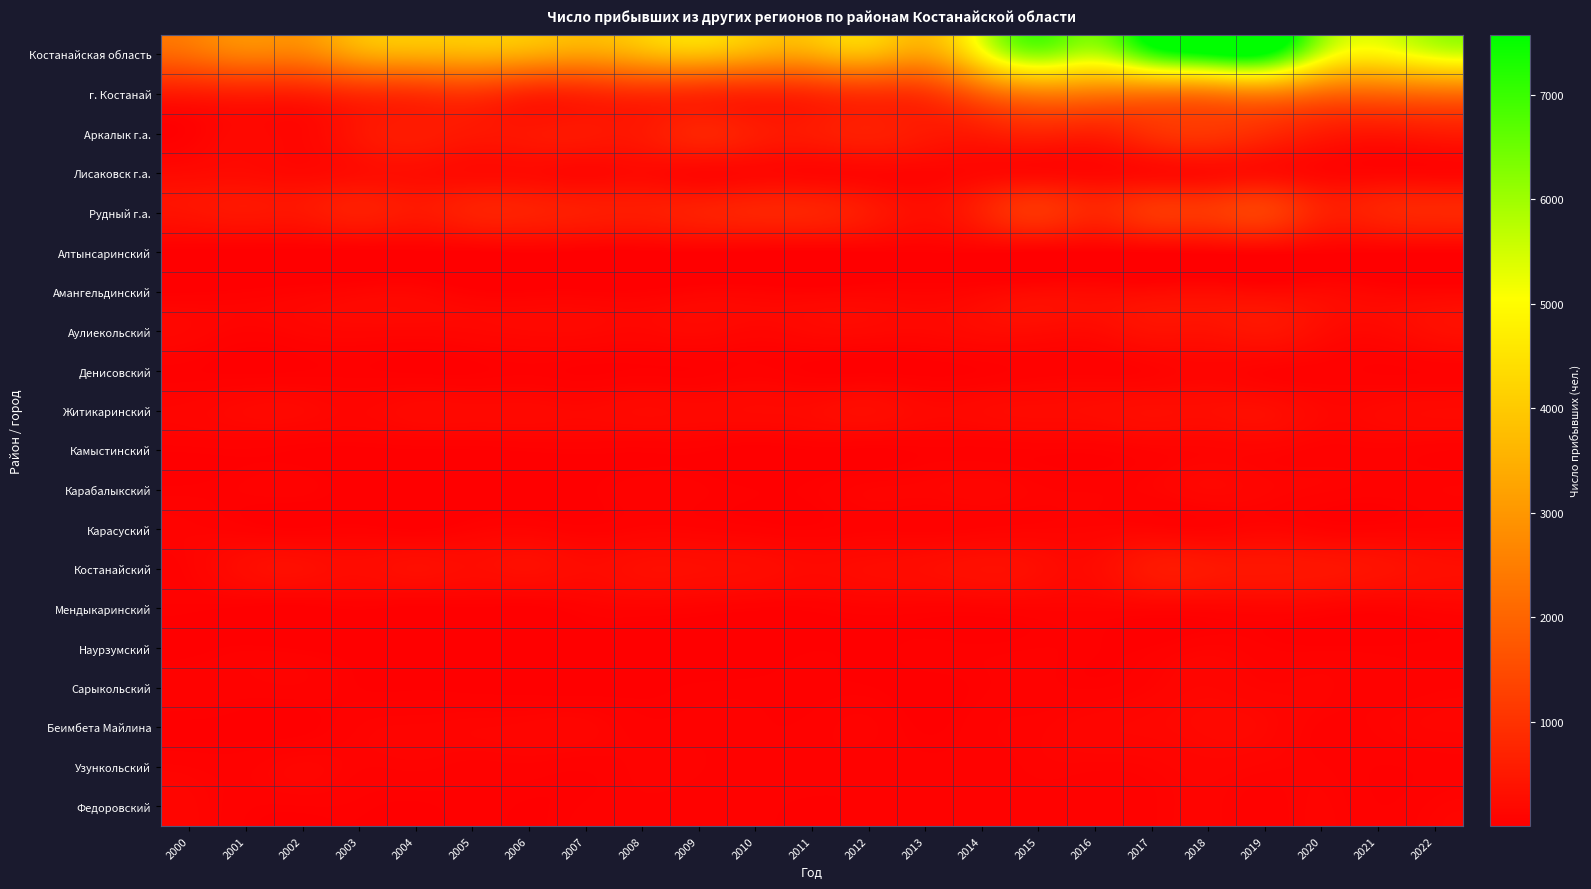

Reading right to left, transcribe all the data shown in this chart.

Костанайская область: 2022=5351	2021=4836	2020=5514	2019=7561	2018=7575	2017=6952	2016=5733	2015=6158	2014=4840	2013=3250	2012=3625	2011=3349	2010=3389	2009=3727	2008=3497	2007=3183	2006=3360	2005=3510	2004=3447	2003=3242	2002=2571	2001=2522	2000=2164
г. Костанай: 2022=2163	2021=2034	2020=2152	2019=2612	2018=2436	2017=2381	2016=2426	2015=2528	2014=1934	2013=1092	2012=1016	2011=859	2010=787	2009=881	2008=910	2007=794	2006=784	2005=1057	2004=975	2003=886	2002=655	2001=631	2000=558
Аркалык г.а.: 2022=531	2021=443	2020=549	2019=853	2018=1065	2017=943	2016=643	2015=707	2014=541	2013=504	2012=617	2011=528	2010=562	2009=714	2008=491	2007=475	2006=449	2005=470	2004=547	2003=415	2002=152	2001=184	2000=59
Лисаковск г.а.: 2022=129	2021=132	2020=157	2019=275	2018=256	2017=215	2016=171	2015=192	2014=171	2013=128	2012=147	2011=148	2010=172	2009=161	2008=212	2007=178	2006=221	2005=226	2004=275	2003=259	2002=185	2001=226	2000=208
Рудный г.а.: 2022=769	2021=693	2020=680	2019=1232	2018=1110	2017=1057	2016=765	2015=1017	2014=628	2013=300	2012=498	2011=695	2010=708	2009=632	2008=558	2007=577	2006=647	2005=643	2004=497	2003=596	2002=447	2001=447	2000=384
Алтынсаринский: 2022=50	2021=48	2020=61	2019=102	2018=84	2017=55	2016=35	2015=40	2014=54	2013=38	2012=38	2011=21	2010=31	2009=43	2008=23	2007=25	2006=52	2005=28	2004=24	2003=11	2002=8	2001=7	2000=11
Амангельдинский: 2022=116	2021=124	2020=184	2019=191	2018=233	2017=211	2016=196	2015=205	2014=131	2013=89	2012=95	2011=74	2010=88	2009=87	2008=43	2007=45	2006=41	2005=50	2004=129	2003=116	2002=74	2001=44	2000=26
Аулиекольский: 2022=277	2021=174	2020=244	2019=411	2018=342	2017=338	2016=215	2015=226	2014=217	2013=162	2012=179	2011=173	2010=134	2009=175	2008=144	2007=164	2006=166	2005=145	2004=133	2003=137	2002=115	2001=81	2000=134
Денисовский: 2022=52	2021=45	2020=62	2019=80	2018=121	2017=86	2016=65	2015=60	2014=36	2013=22	2012=24	2011=30	2010=57	2009=36	2008=36	2007=29	2006=43	2005=28	2004=26	2003=37	2002=33	2001=24	2000=37
Житикаринский: 2022=197	2021=166	2020=159	2019=279	2018=268	2017=271	2016=233	2015=220	2014=194	2013=179	2012=260	2011=211	2010=199	2009=183	2008=199	2007=166	2006=183	2005=180	2004=184	2003=133	2002=168	2001=168	2000=121
Камыстинский: 2022=55	2021=75	2020=71	2019=104	2018=100	2017=84	2016=48	2015=48	2014=42	2013=42	2012=27	2011=35	2010=13	2009=42	2008=41	2007=47	2006=41	2005=33	2004=32	2003=25	2002=32	2001=46	2000=40
Карабалыкский: 2022=76	2021=64	2020=86	2019=114	2018=151	2017=89	2016=74	2015=84	2014=124	2013=101	2012=92	2011=42	2010=33	2009=53	2008=68	2007=25	2006=13	2005=6	2004=9	2003=12	2002=58	2001=51	2000=39
Карасуский: 2022=83	2021=74	2020=82	2019=127	2018=89	2017=110	2016=100	2015=93	2014=81	2013=66	2012=70	2011=44	2010=59	2009=82	2008=88	2007=62	2006=96	2005=75	2004=29	2003=52	2002=37	2001=61	2000=86
Костанайский: 2022=300	2021=366	2020=420	2019=443	2018=471	2017=477	2016=234	2015=266	2014=315	2013=261	2012=229	2011=201	2010=252	2009=273	2008=279	2007=228	2006=290	2005=253	2004=289	2003=238	2002=286	2001=247	2000=93
Мендыкаринский: 2022=101	2021=68	2020=101	2019=126	2018=111	2017=106	2016=90	2015=87	2014=73	2013=68	2012=74	2011=46	2010=47	2009=72	2008=87	2007=67	2006=21	2005=30	2004=18	2003=41	2002=16	2001=25	2000=42
Наурзумский: 2022=39	2021=37	2020=39	2019=52	2018=86	2017=37	2016=36	2015=48	2014=38	2013=42	2012=26	2011=30	2010=4	2009=13	2008=17	2007=28	2006=25	2005=19	2004=13	2003=15	2002=25	2001=40	2000=17
Сарыкольский: 2022=70	2021=59	2020=99	2019=101	2018=138	2017=91	2016=45	2015=58	2014=43	2013=16	2012=35	2011=36	2010=39	2009=36	2008=26	2007=13	2006=20	2005=24	2004=31	2003=34	2002=72	2001=65	2000=74
Беимбета Майлина: 2022=110	2021=84	2020=72	2019=156	2018=175	2017=145	2016=128	2015=87	2014=68	2013=28	2012=85	2011=59	2010=55	2009=65	2008=60	2007=118	2006=116	2005=105	2004=96	2003=78	2002=20	2001=21	2000=27
Узункольский: 2022=62	2021=48	2020=81	2019=101	2018=124	2017=96	2016=85	2015=85	2014=58	2013=56	2012=56	2011=65	2010=61	2009=81	2008=87	2007=56	2006=71	2005=68	2004=85	2003=82	2002=113	2001=70	2000=77
Федоровский: 2022=88	2021=50	2020=97	2019=64	2018=102	2017=73	2016=55	2015=61	2014=53	2013=56	2012=57	2011=43	2010=56	2009=55	2008=69	2007=52	2006=31	2005=43	2004=28	2003=41	2002=48	2001=55	2000=116